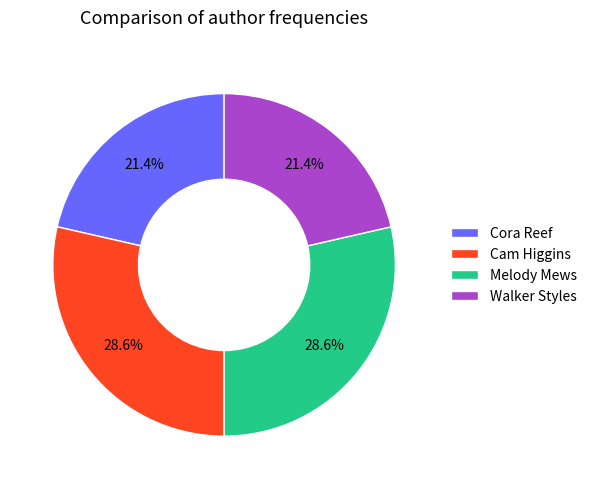

What percentage is the Melody Mews slice, to the nearest percent?

29%